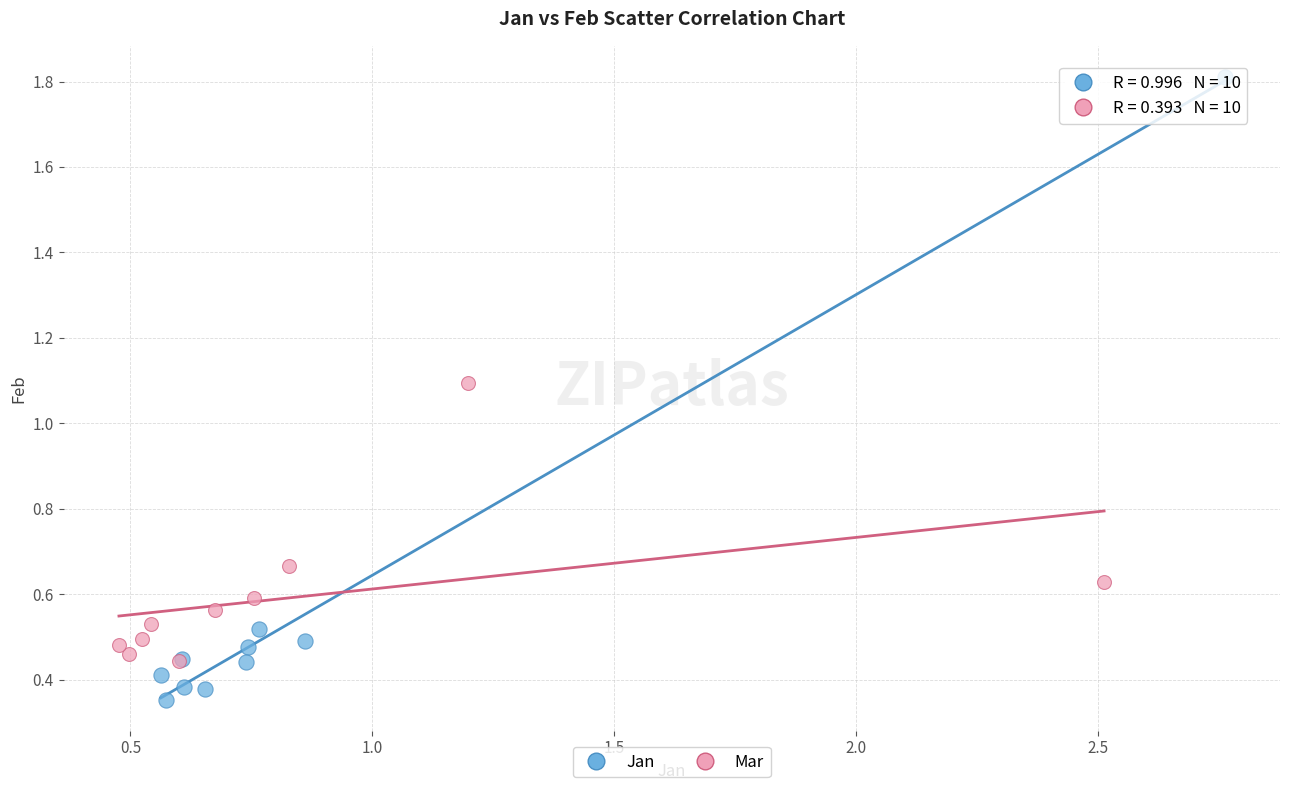

Which series has the widest spread of Y values?

Jan